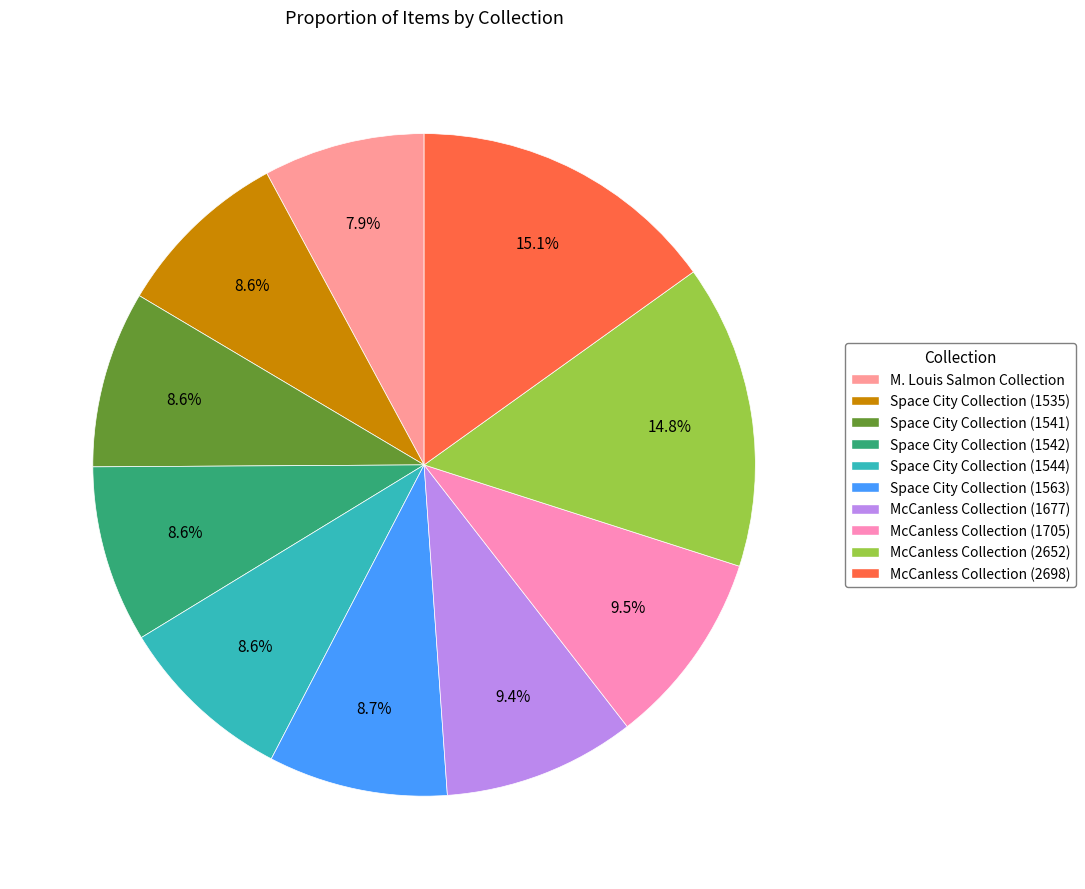

Is it true that McCanless Collection (1677) is 9% of the pie?

True